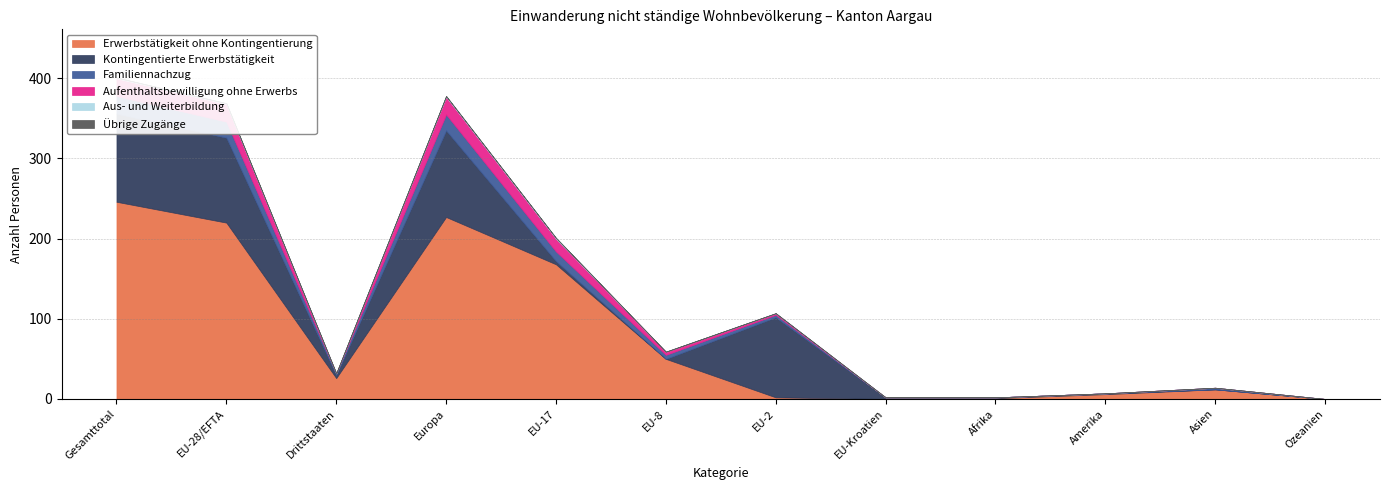

How many lines are shown in the chart?

6